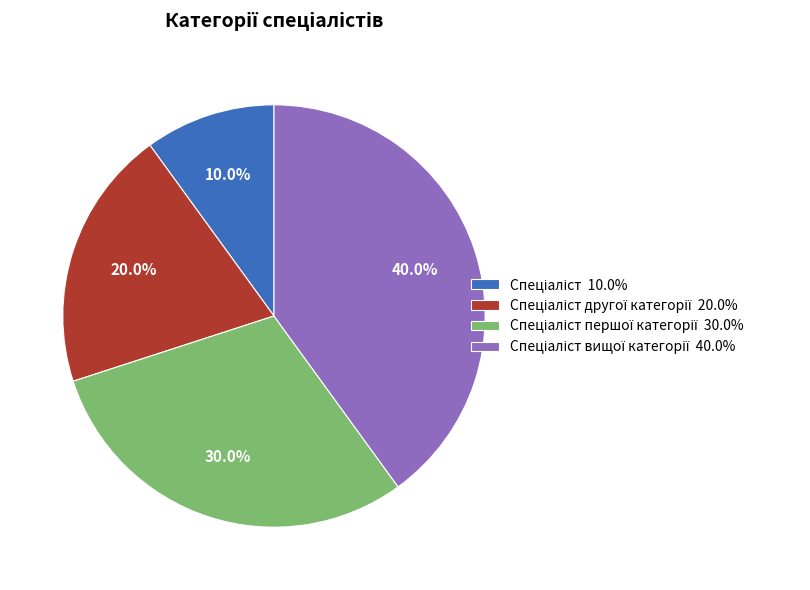

Does any single category account for the majority?

No